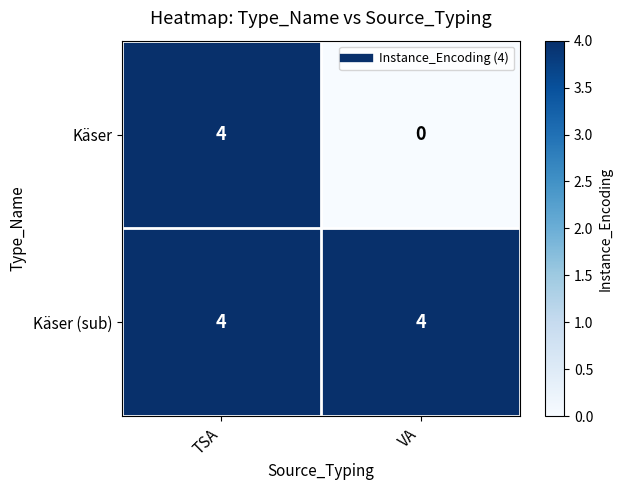

What is the sum of all Käser (sub) values?

8